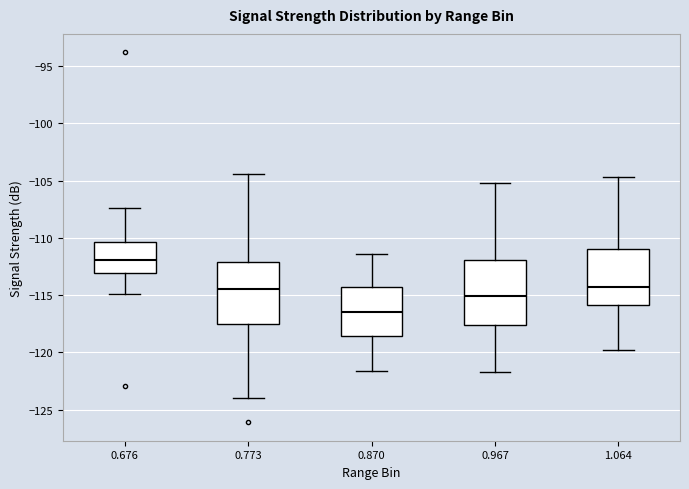

Where is the upper edge of the box at x = 0.870 on the y-axis? The values are not printed on the chart, so give them approximately, as read against the axis.

-114.5